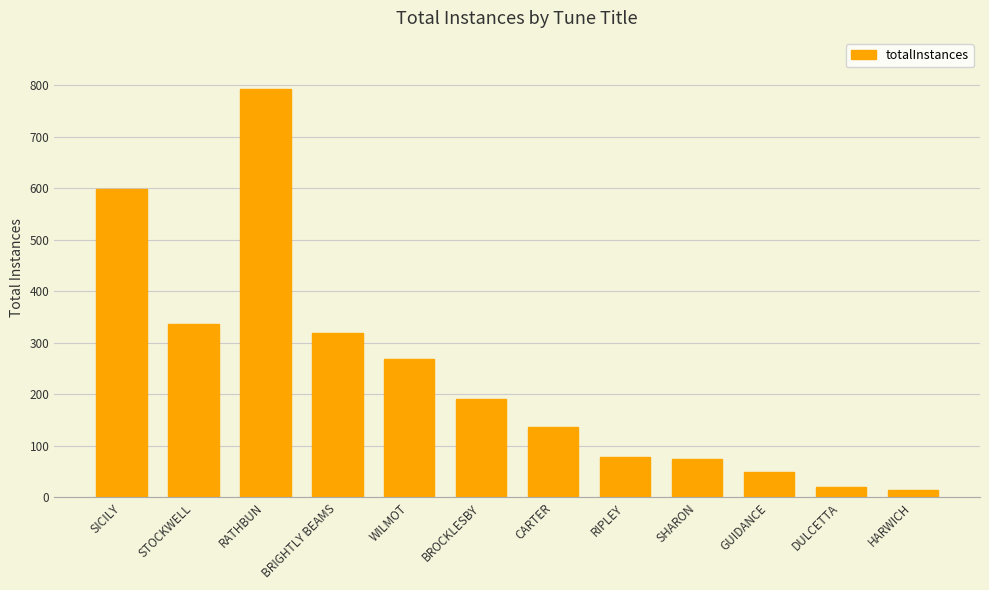

Which category has the highest value across all series?

RATHBUN